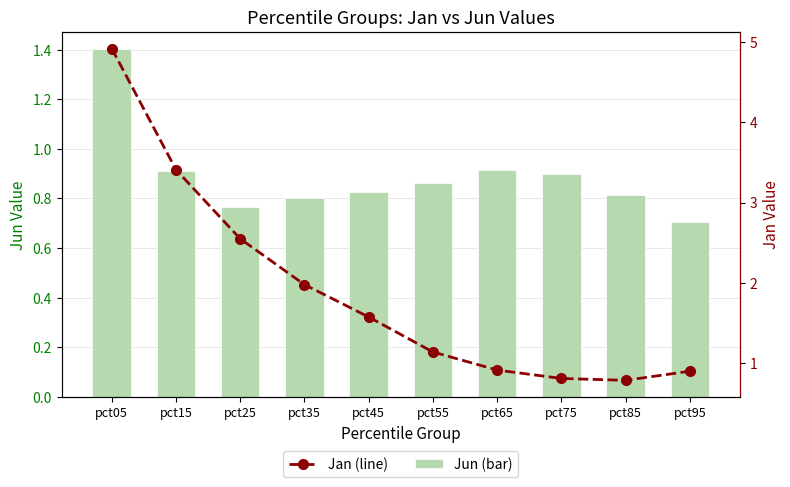

Reading left to right, list all the values displayed in this chart.

Jun: pct05=1.4	pct15=0.9	pct25=0.8	pct35=0.8	pct45=0.8	pct55=0.9	pct65=0.9	pct75=0.9	pct85=0.8	pct95=0.7
Jan: pct05=4.9	pct15=3.4	pct25=2.5	pct35=2.0	pct45=1.6	pct55=1.1	pct65=0.9	pct75=0.8	pct85=0.8	pct95=0.9